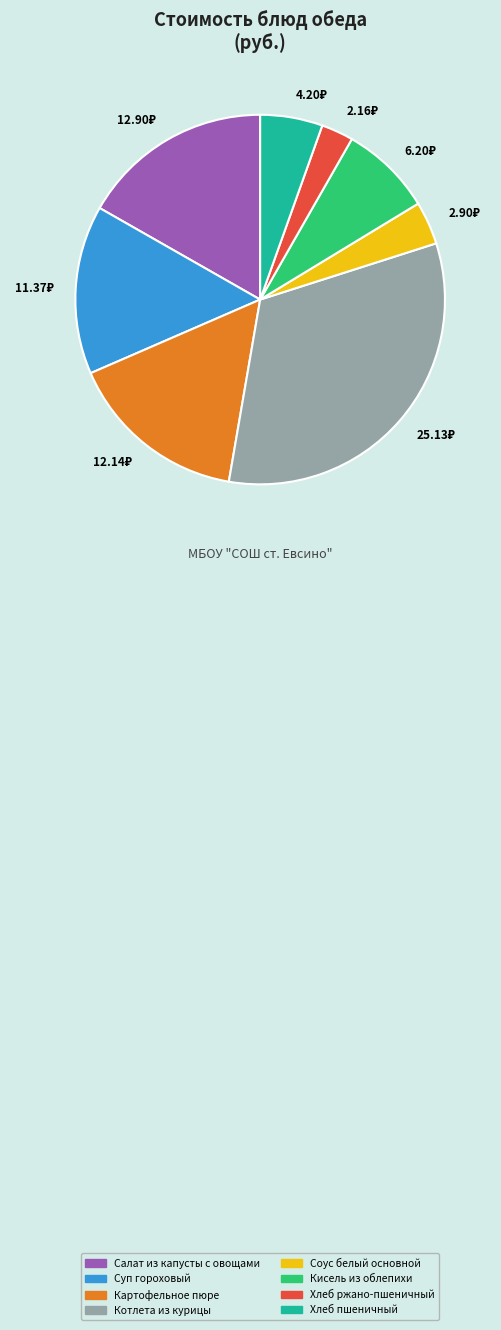

Is there a majority slice in this chart?

No